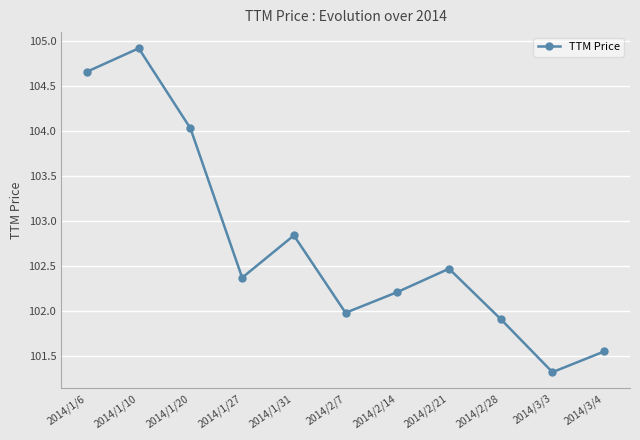

Is it true that the value at 2014/1/10 is 104.9?

True